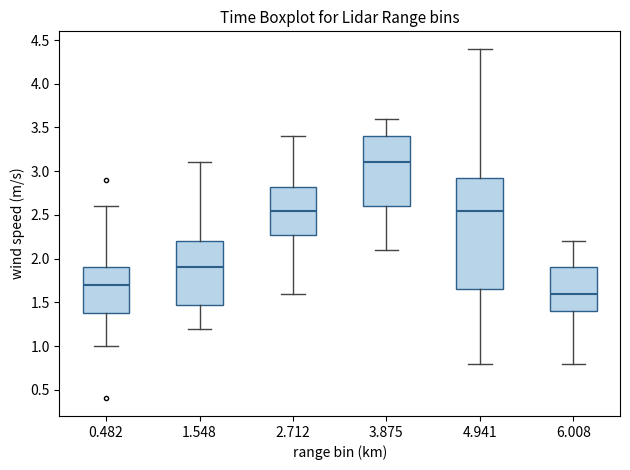

Which box's median line is the lowest?

6.008